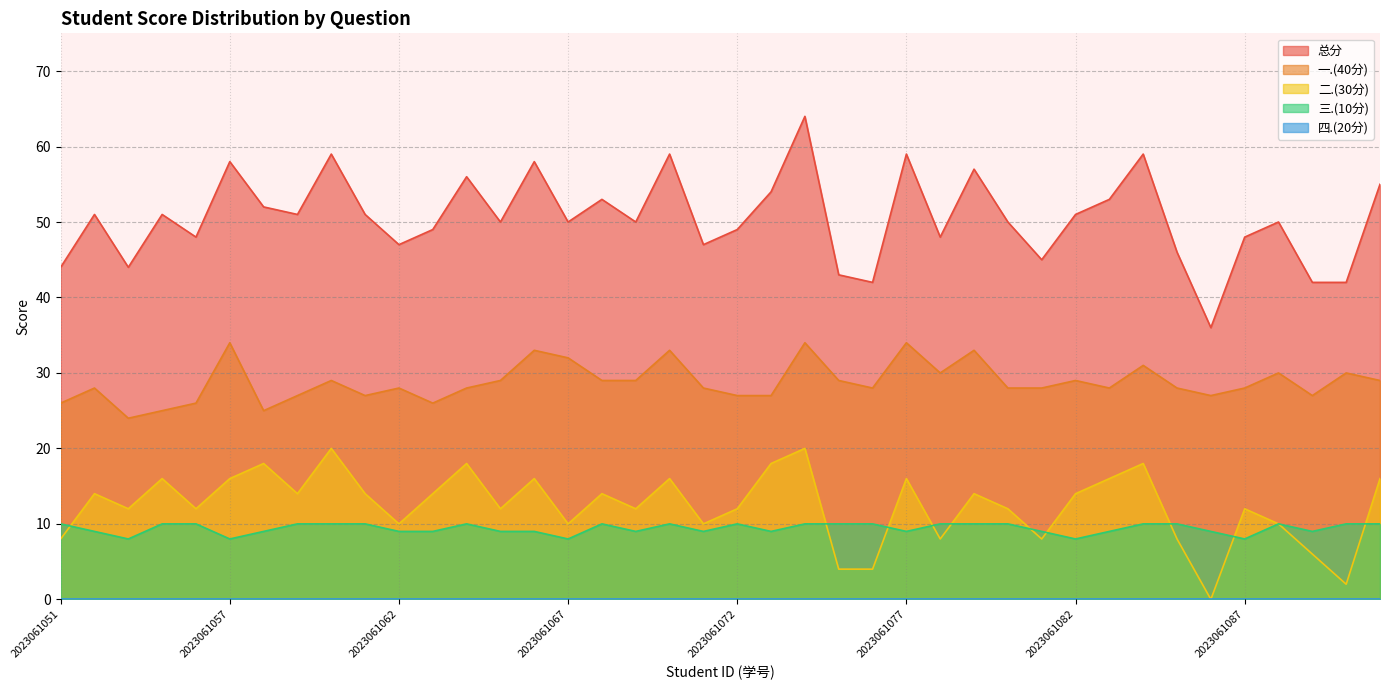

At which category is the sum across all series the highest?

2023061074